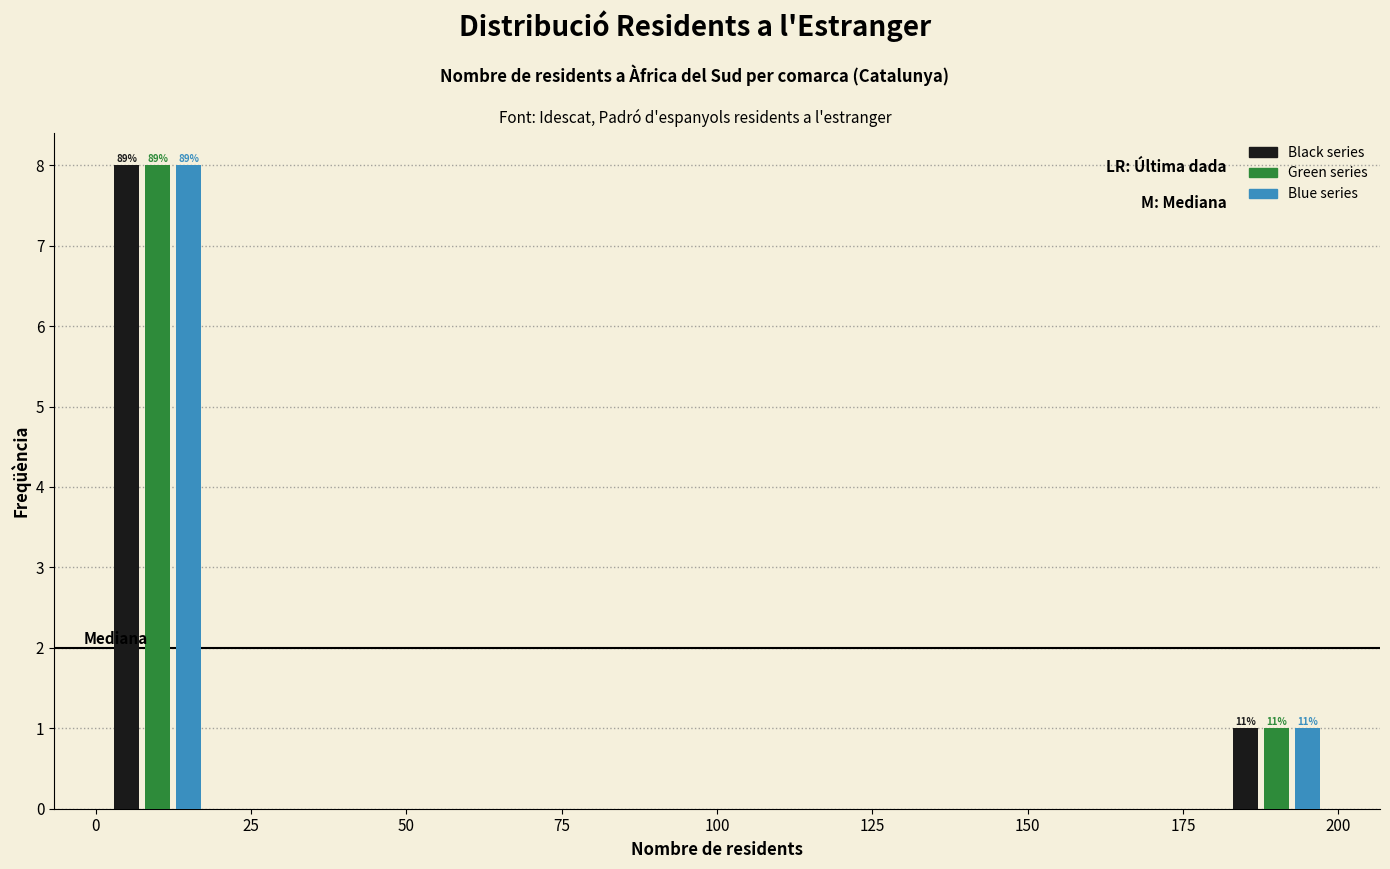

In the Black series series, which range on the x-axis has the tallest bar?

0 to 20